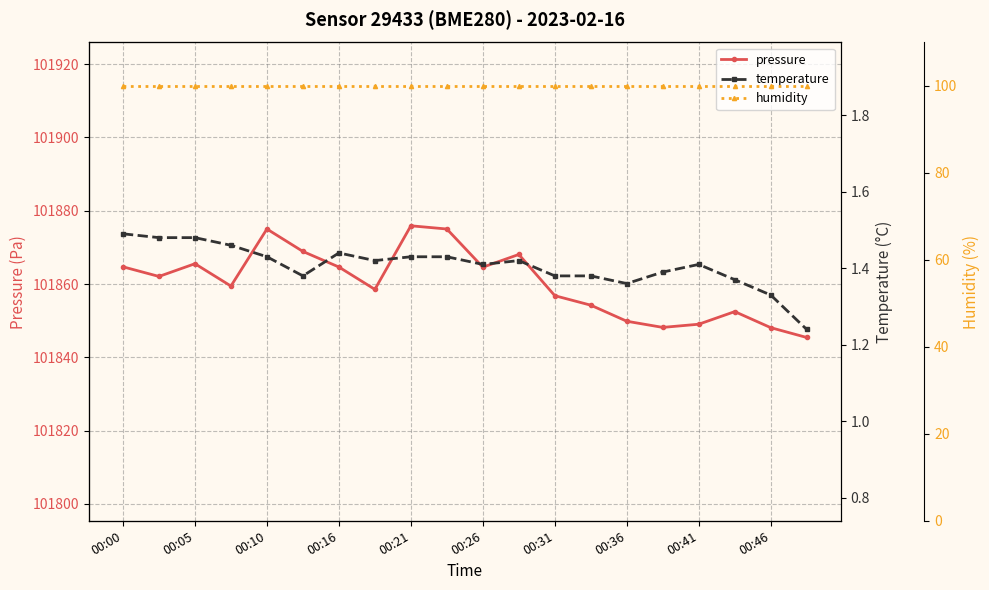

What are all the series names shown in the legend?

pressure, temperature, humidity